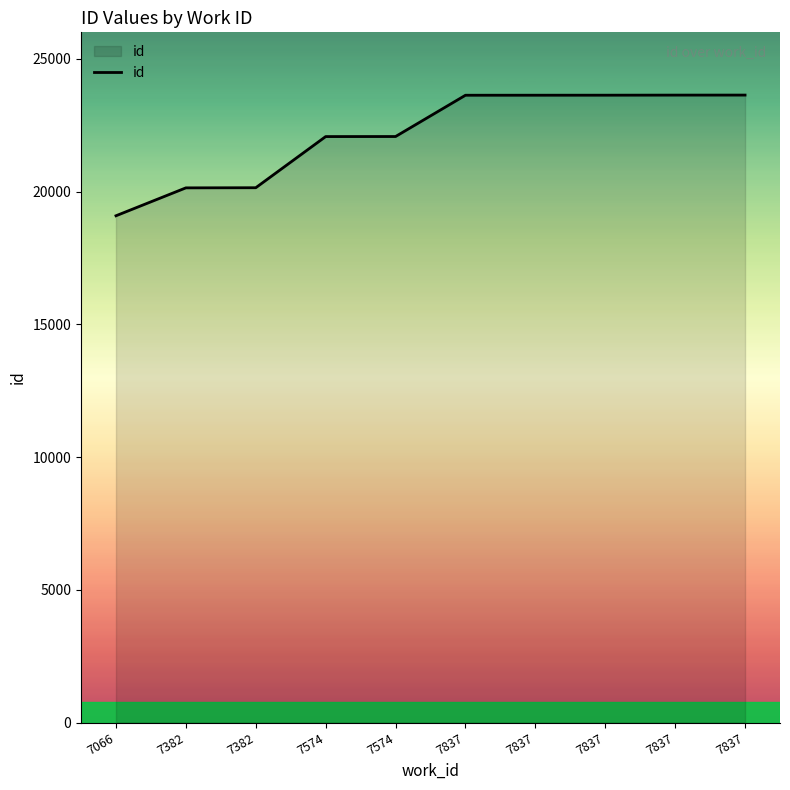

What is the ratio of the value at 7837 to the value at 7382?

1.2